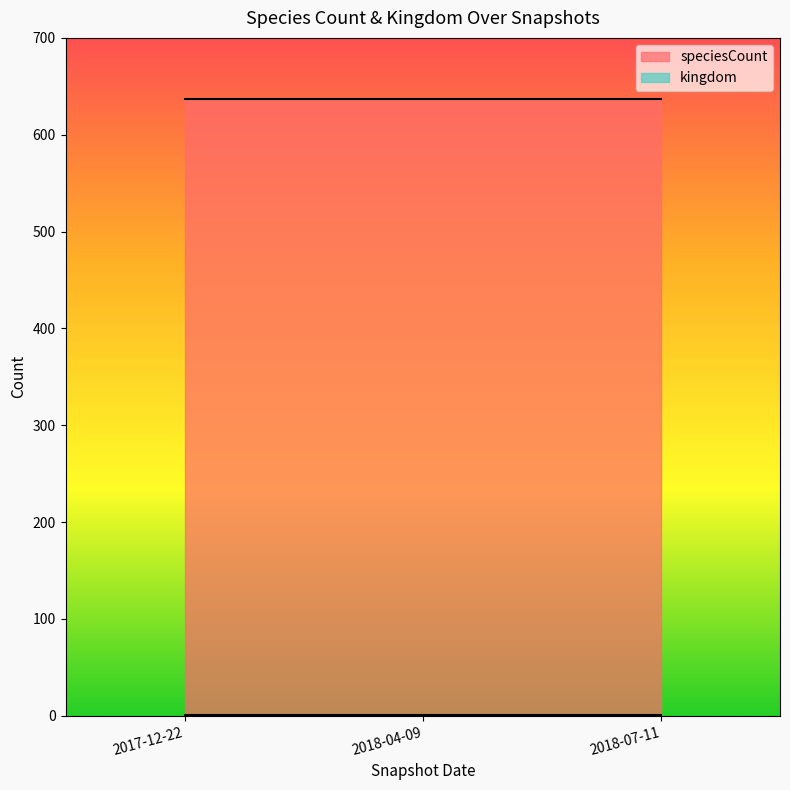

Where is kingdom nearest to the value 1?

2017-12-22